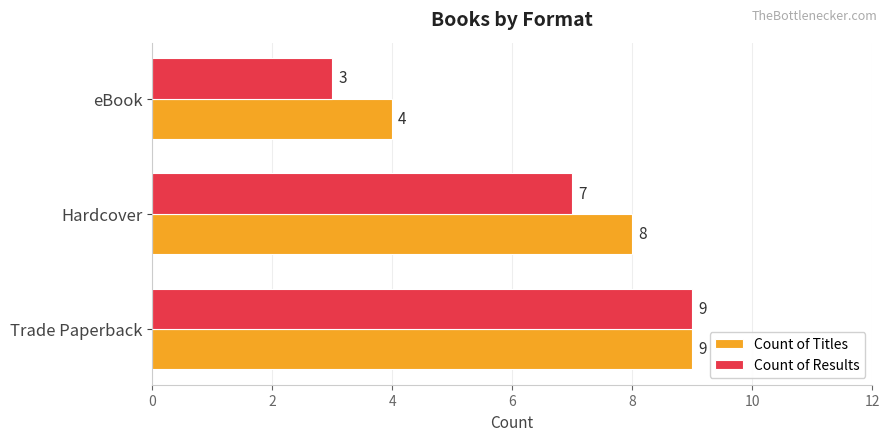

List the labels in order of Count of Results value, largest first.

Trade Paperback, Hardcover, eBook